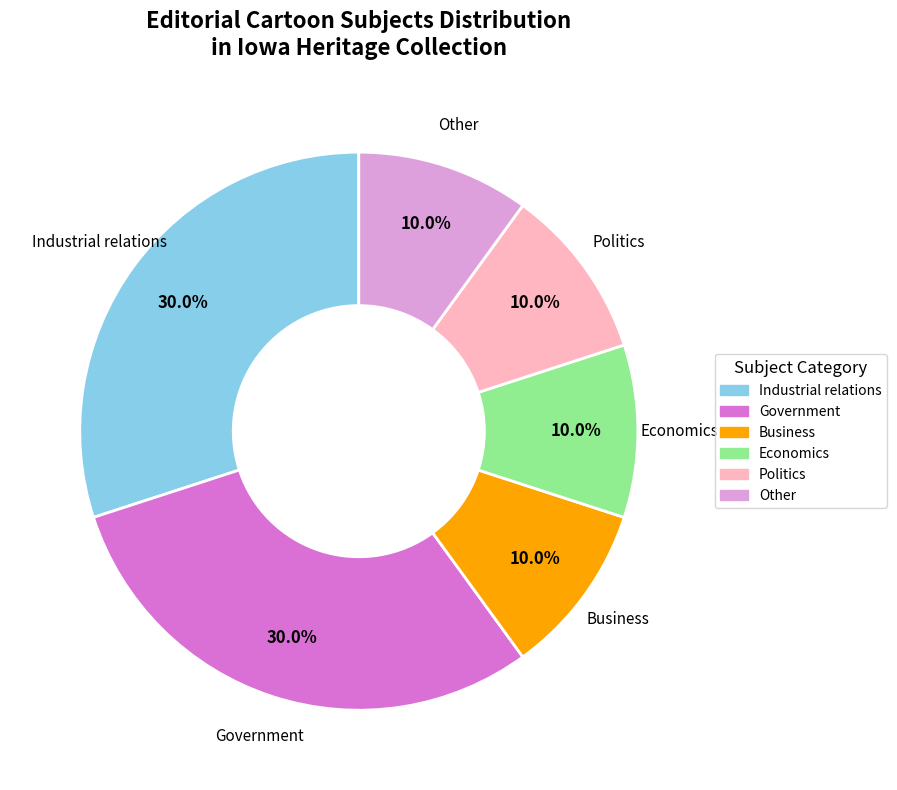

Is there any slice that represents more than half of the pie?

No